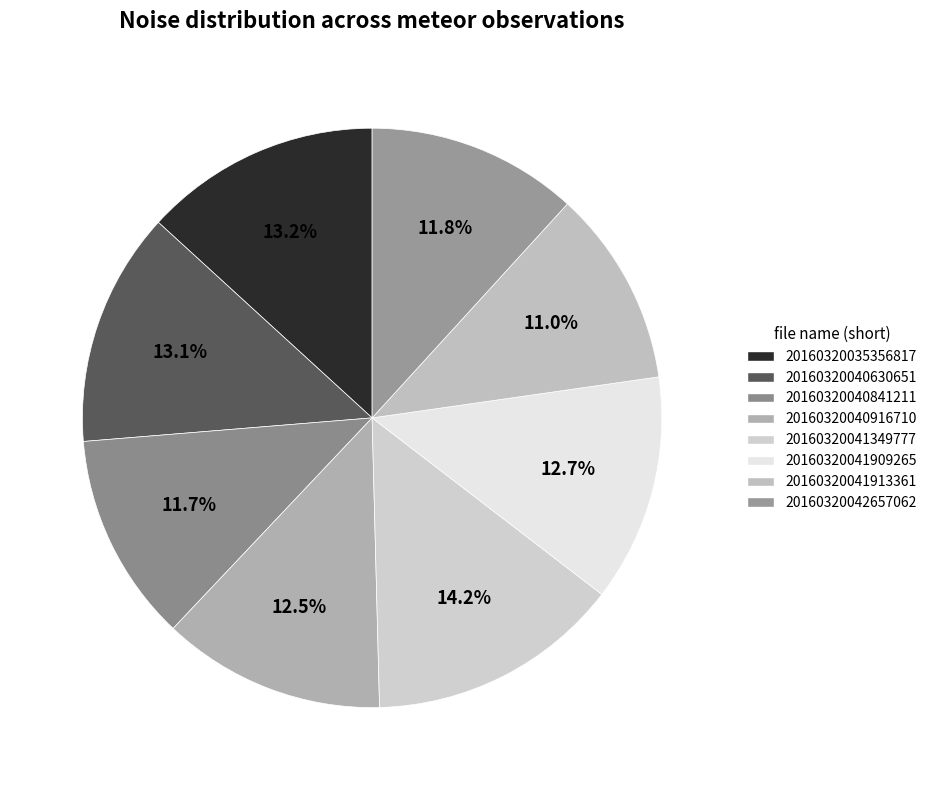

To the nearest percent, what is the difference between the largest and smallest slice percentages?

3%